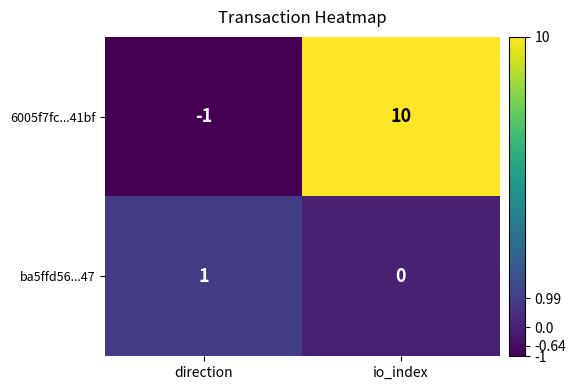

At which category is the sum across all series the highest?

io_index